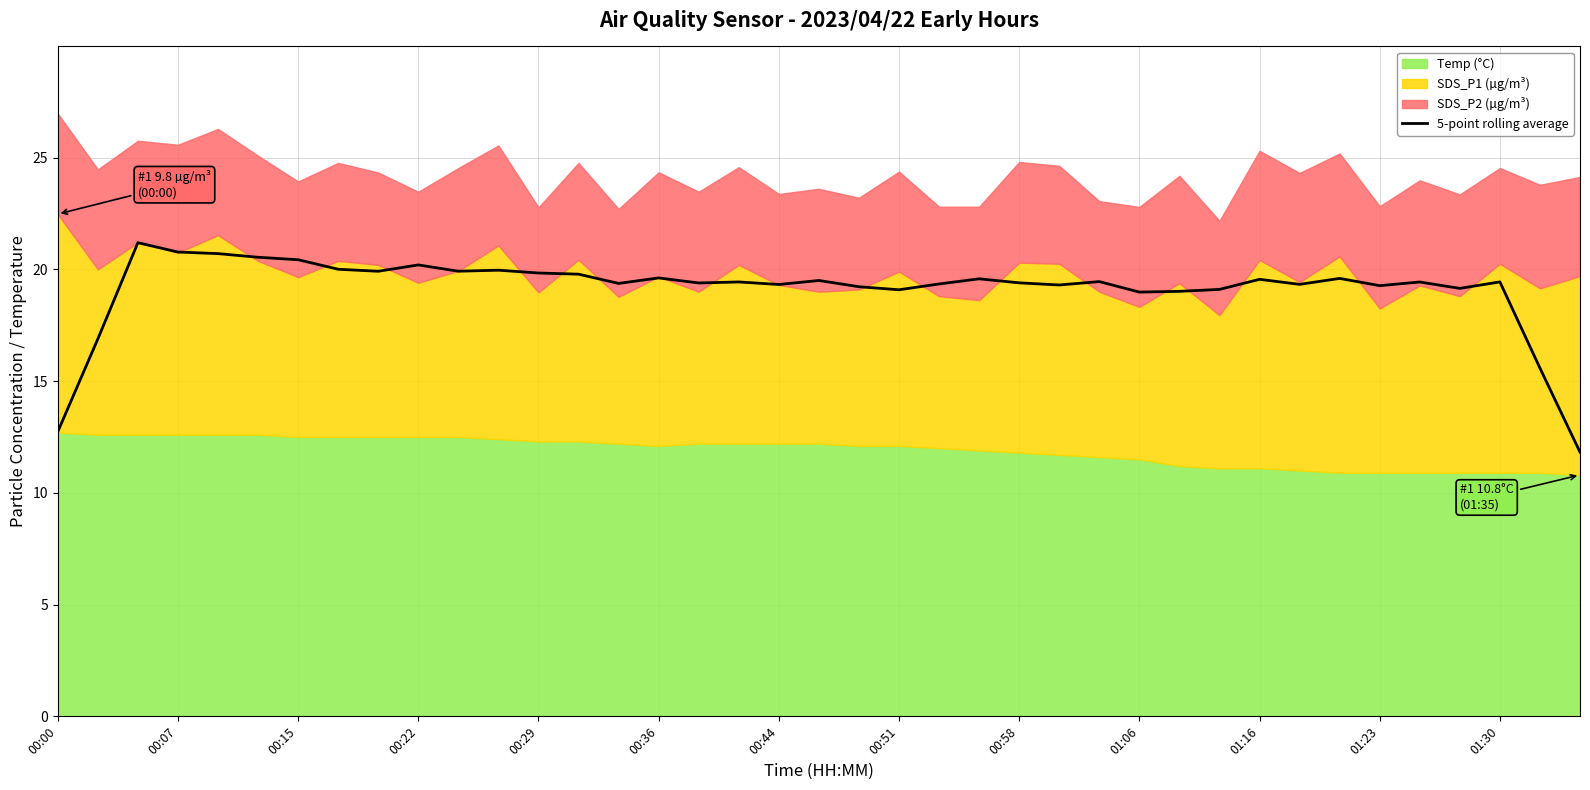

How many points are lower than both their immediate neighbors (excluding endpoints)?

11